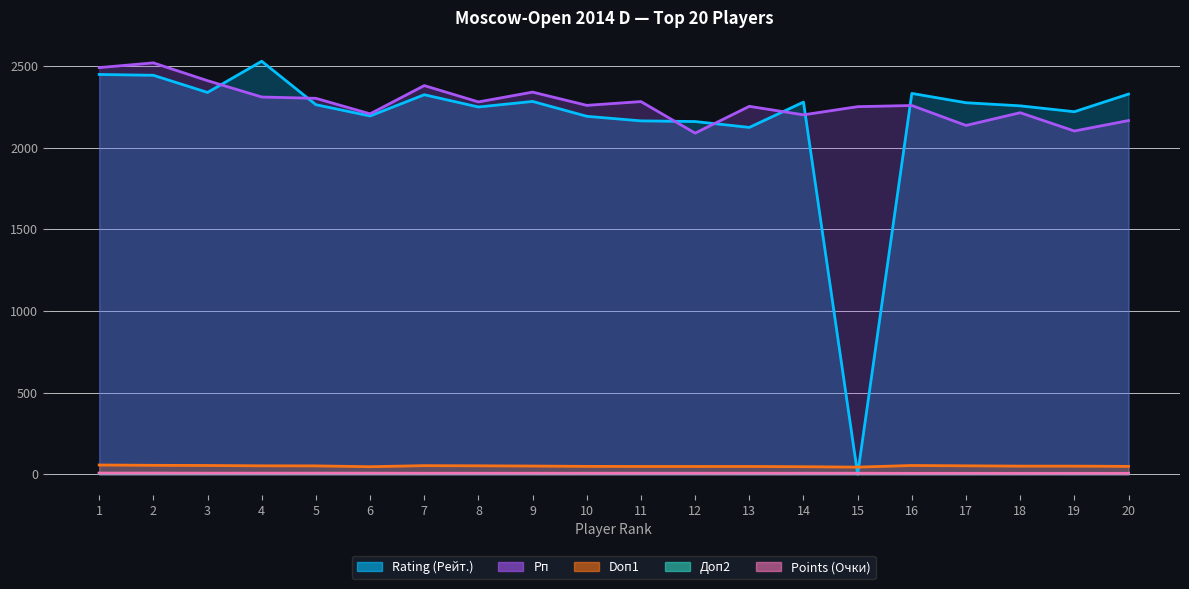

What is the average value of the Рп series?

2271.4